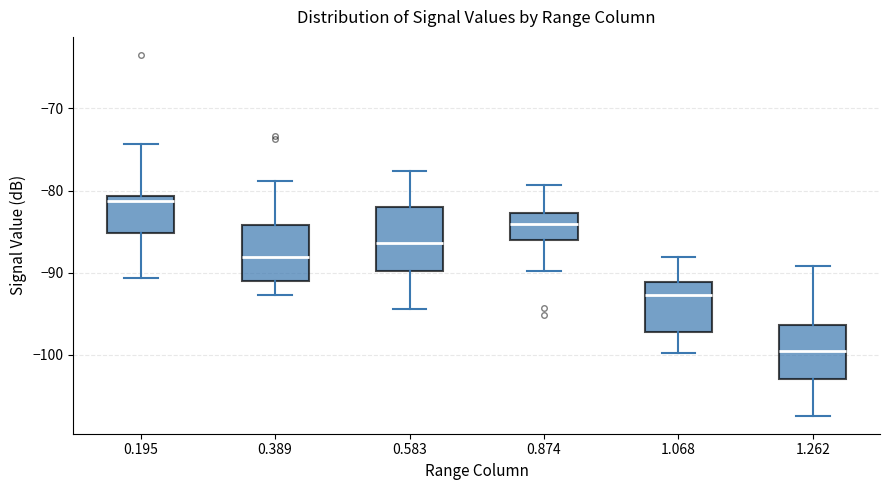

Reading left to right, read every box against the y-axis: the position of its median line, the range the box covers, and the ends of its whiskers. The values are not printed on the chart, so give them approximately, as read against the axis.

0.195: median -81 (just below the box's upper edge), box -85 to -81, whiskers -91 to -74
0.389: median -88, box -91 to -84, whiskers -93 to -79
0.583: median -86, box -90 to -82, whiskers -94 to -78
0.874: median -84, box -86 to -83, whiskers -90 to -79
1.068: median -93, box -97 to -91, whiskers -100 to -88
1.262: median -100, box -103 to -96, whiskers -107 to -89